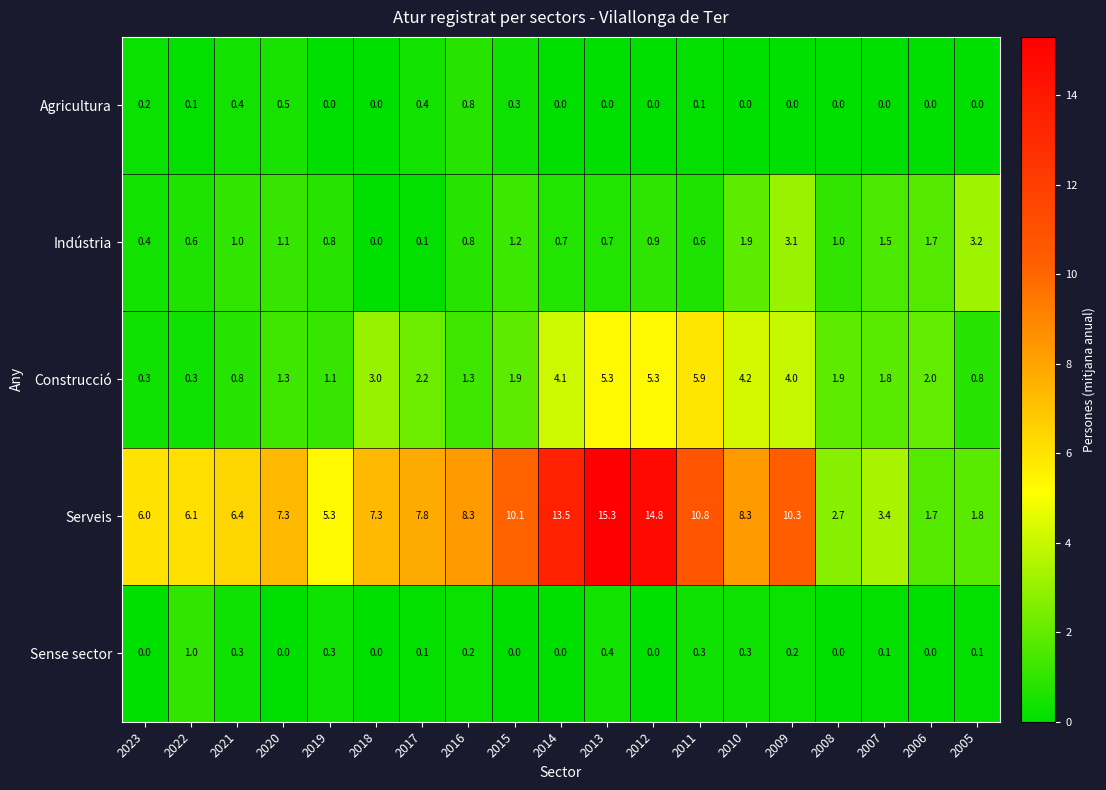

Which label corresponds to the largest value in the chart?

2013